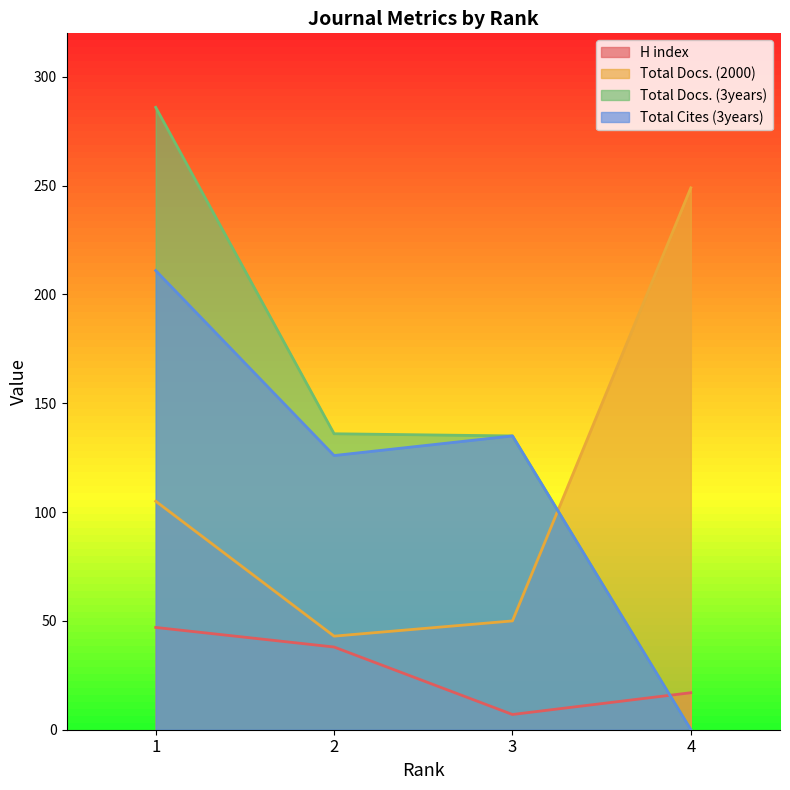

How many H index values are between 17 and 47?

3